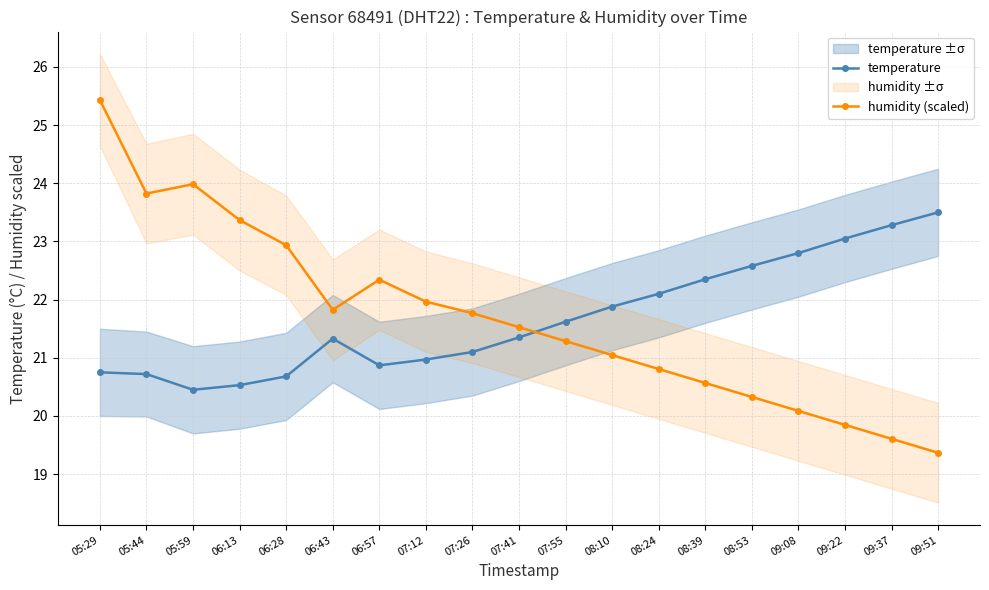

Is the value of temperature at 08:53 greater than the value of humidity (scaled) at 08:10?

Yes